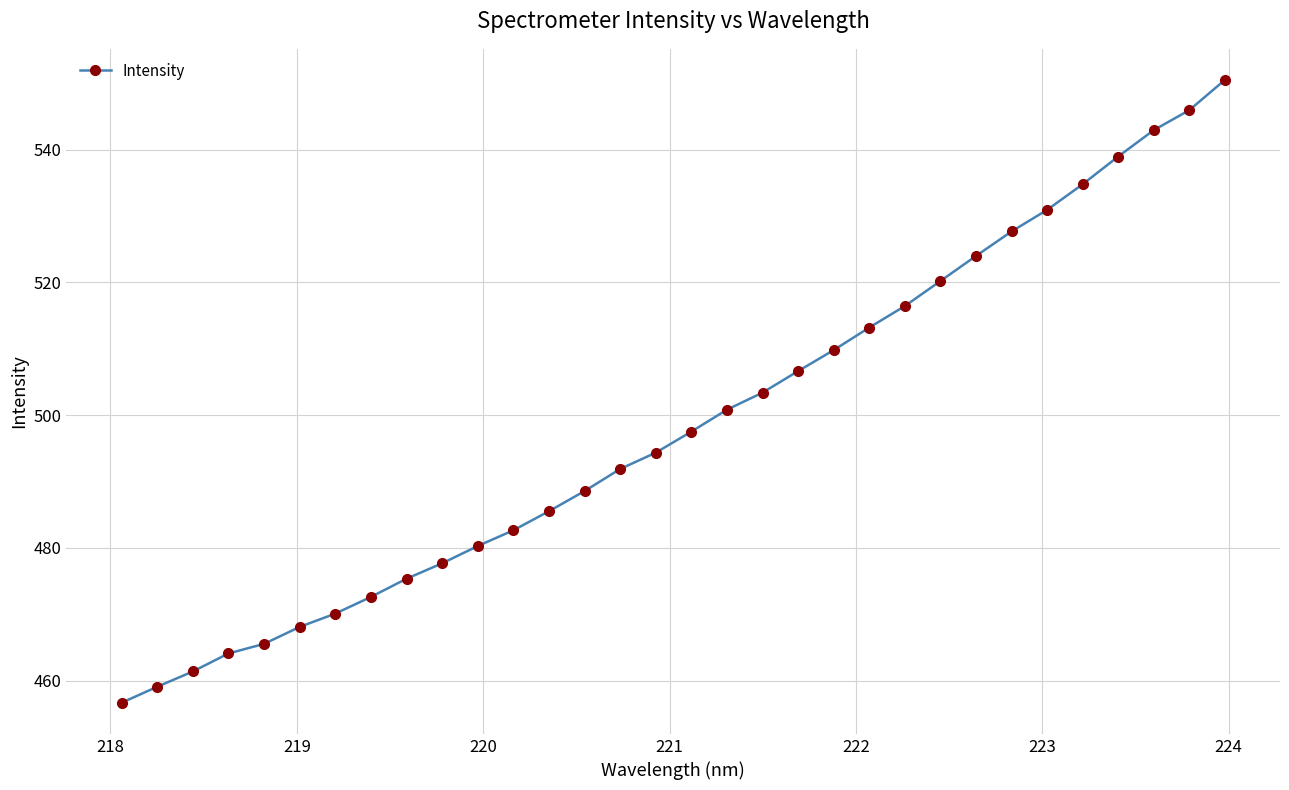

What is the minimum value shown in the chart?

456.7